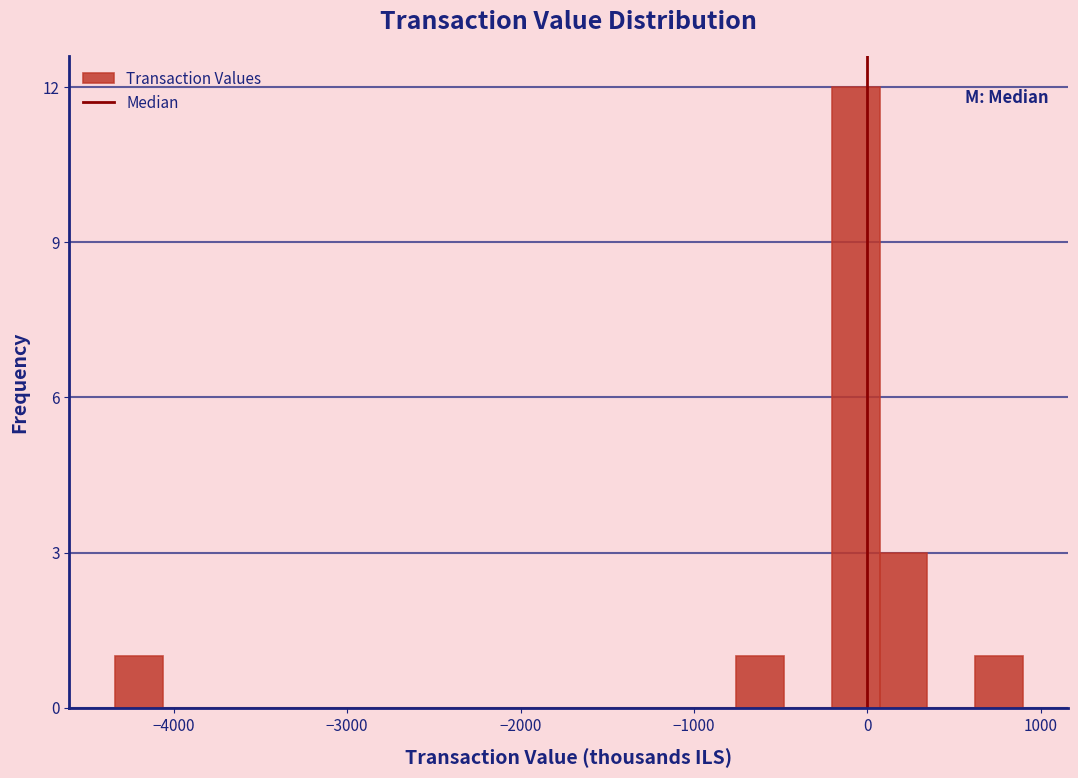

Read against the x-axis, roughly where is the centre of the tallest bar?

-100